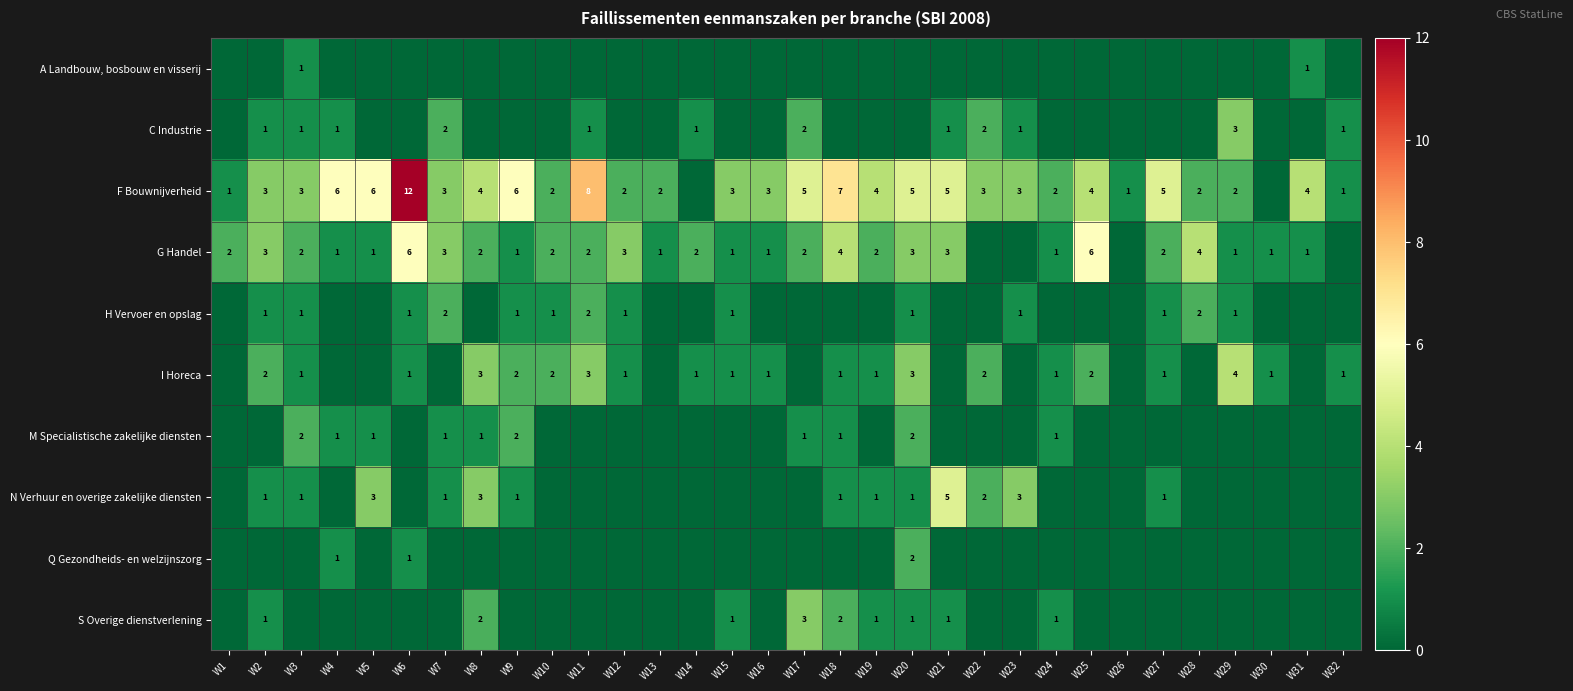

The G Handel series shows 0 at W30. True or false?

False